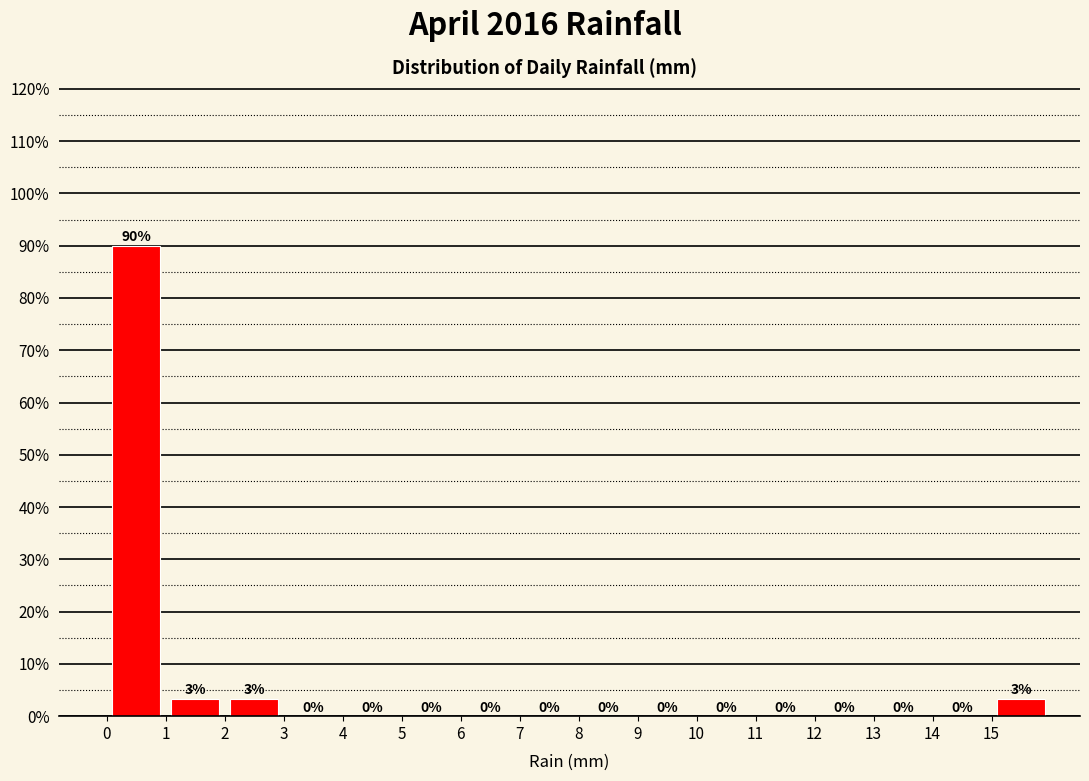

Which range on the x-axis has the tallest bar?

0 to 1